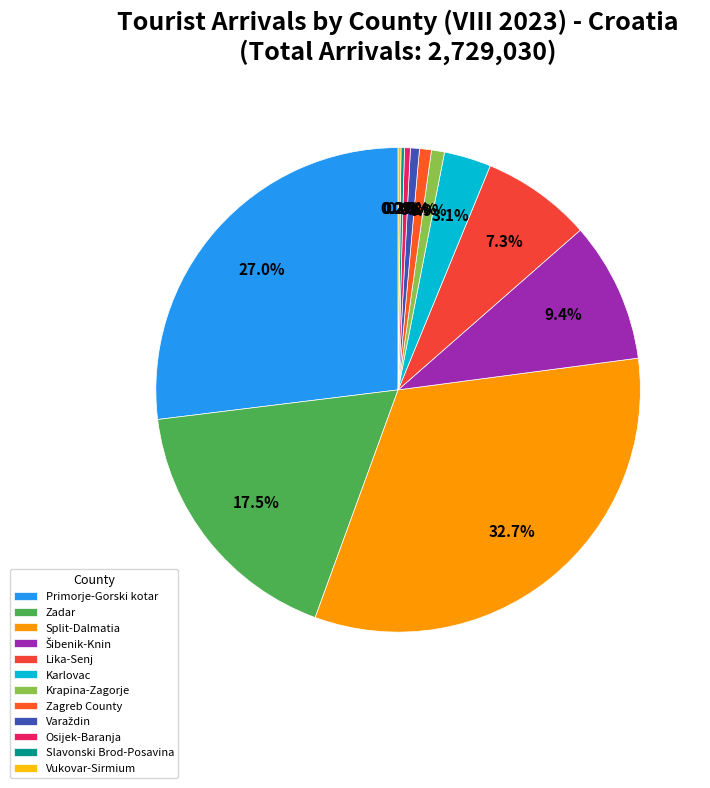

To the nearest percent, what is the average slice percentage?

8%